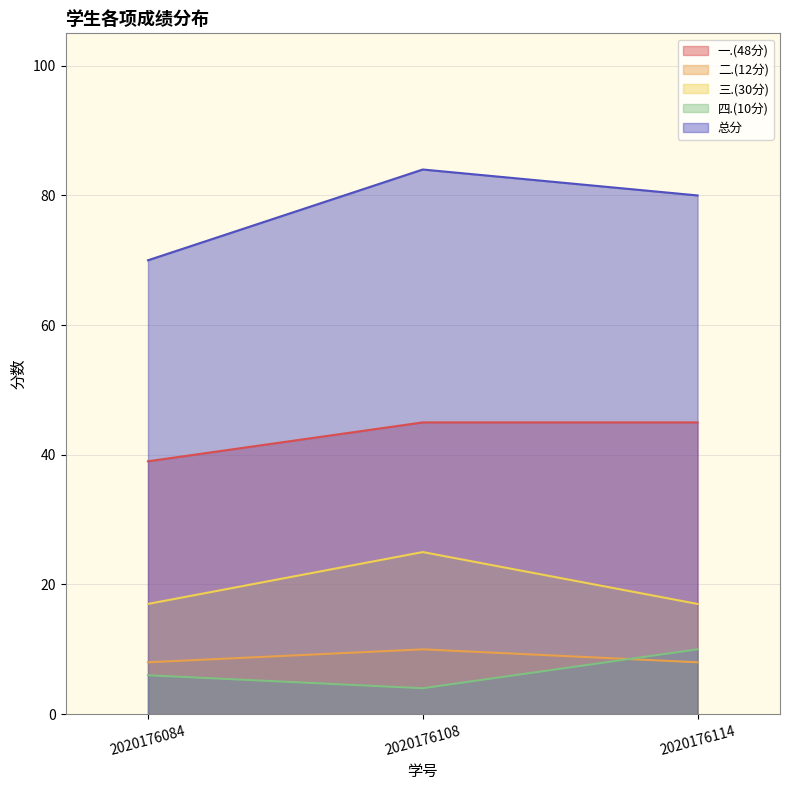

Is the value of 一.(48分) at 2020176108 greater than the value of 总分 at 2020176108?

No